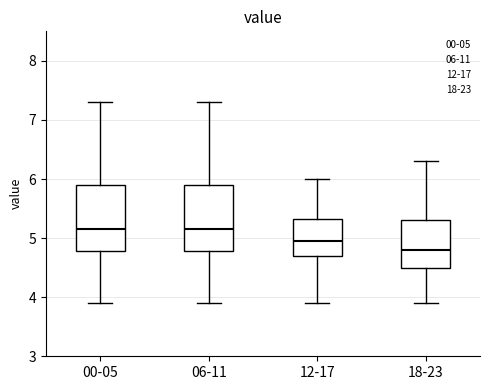

Where is the lower edge of the box for 00-05 on the y-axis? The values are not printed on the chart, so give them approximately, as read against the axis.

4.8